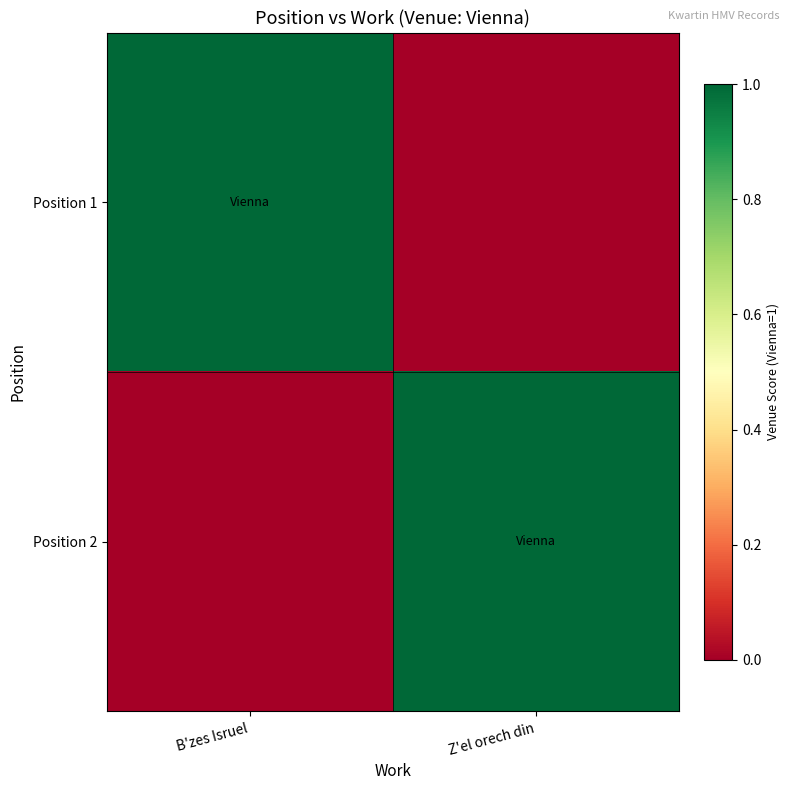

Rank the series by their maximum value, from lowest to highest.

Position 1, Position 2